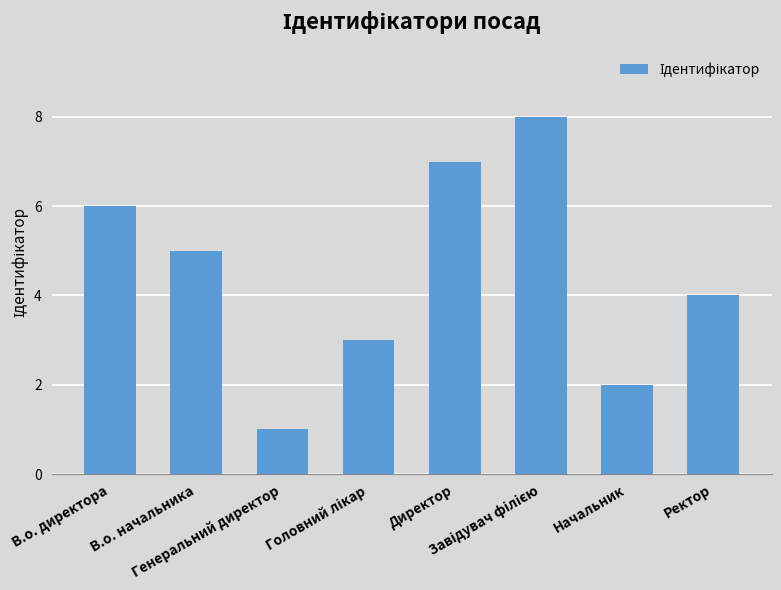

What is the difference between the second highest and second lowest values?

5